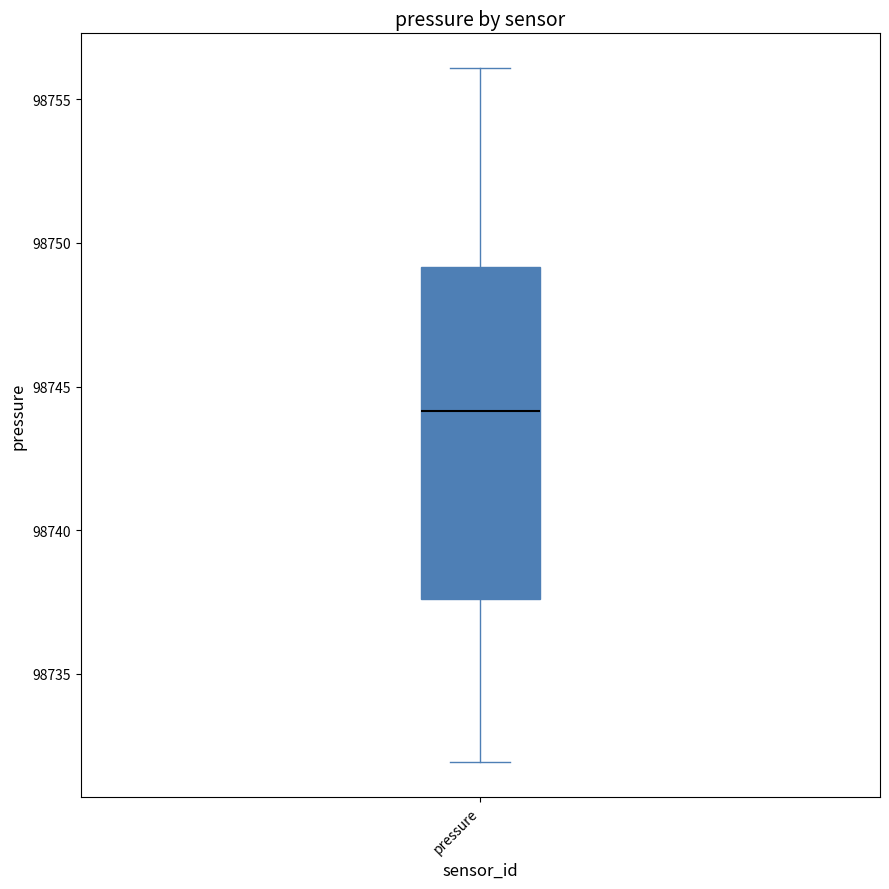

Where does the median line of the box for pressure sit on the y-axis? The values are not printed on the chart, so give them approximately, as read against the axis.

98744.0